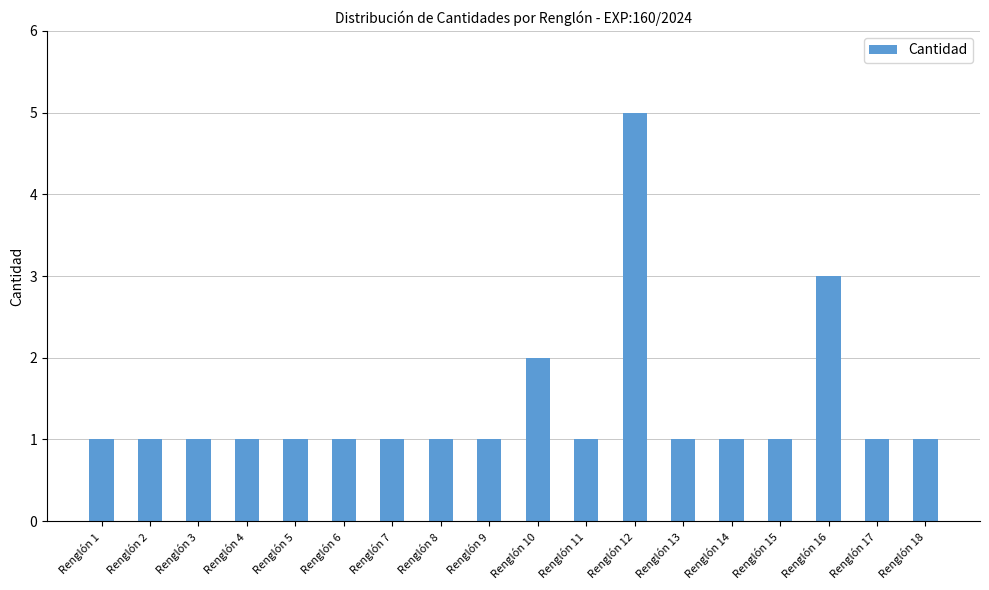

Does the chart contain any negative values?

No